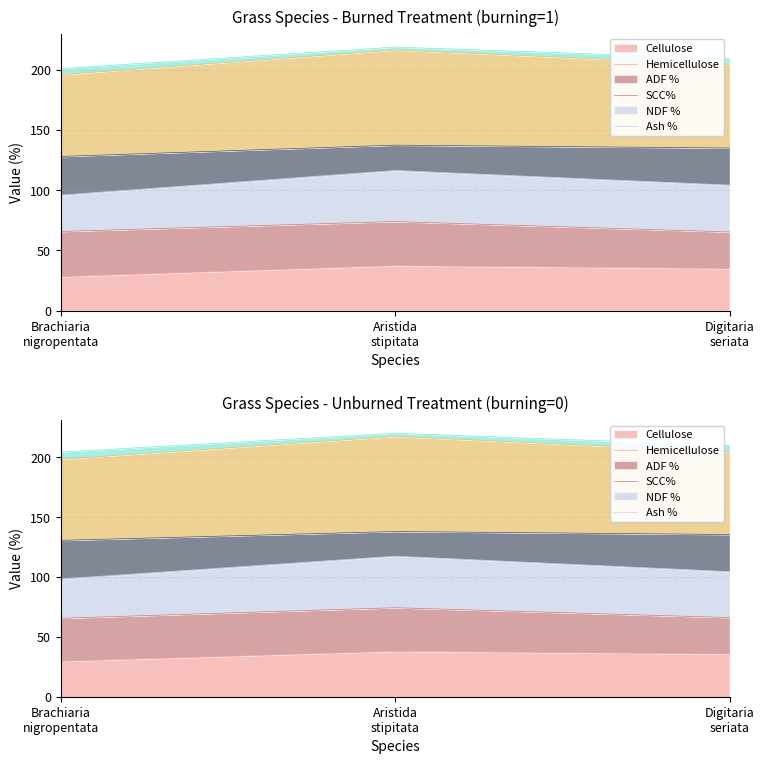

At which category is the sum across all series the highest?

Aristida stipitata